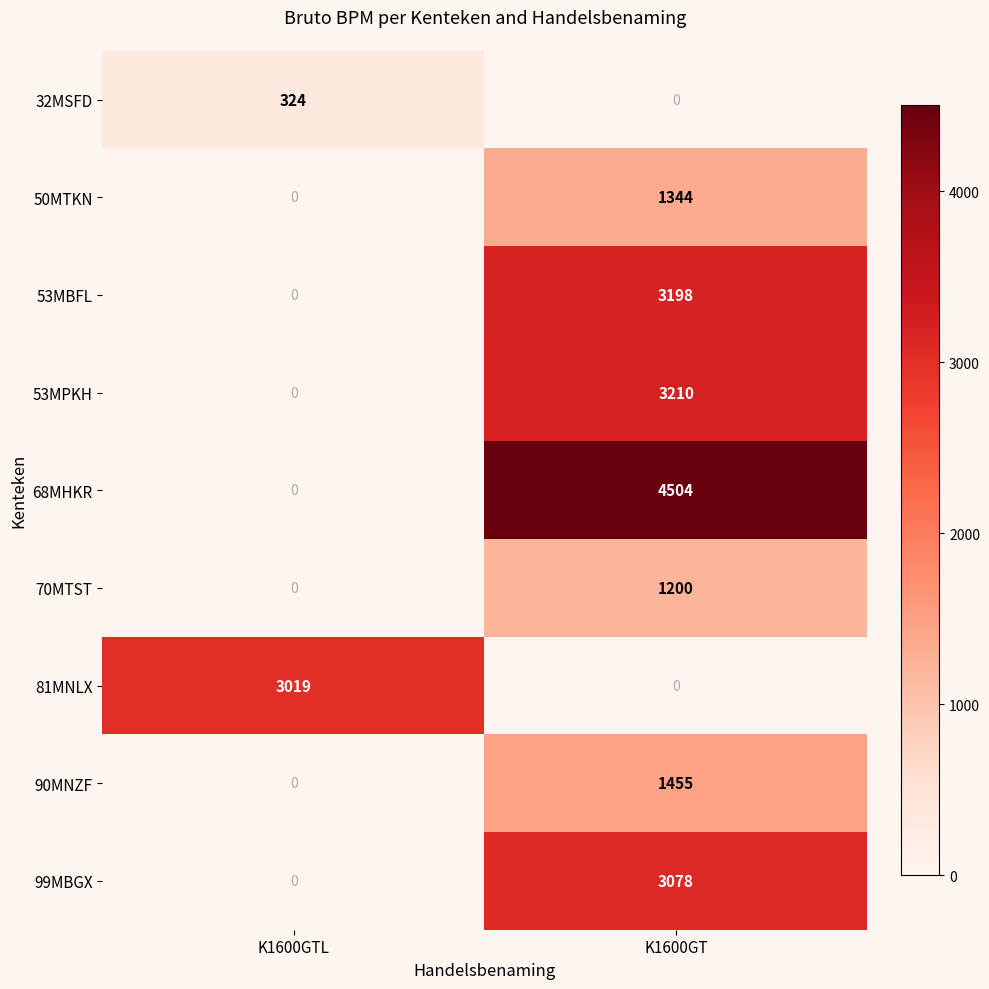

Reading left to right, extract all data points from this chart.

32MSFD: K1600GTL=324	K1600GT=0
50MTKN: K1600GTL=0	K1600GT=1344
53MBFL: K1600GTL=0	K1600GT=3198
53MPKH: K1600GTL=0	K1600GT=3210
68MHKR: K1600GTL=0	K1600GT=4504
70MTST: K1600GTL=0	K1600GT=1200
81MNLX: K1600GTL=3019	K1600GT=0
90MNZF: K1600GTL=0	K1600GT=1455
99MBGX: K1600GTL=0	K1600GT=3078